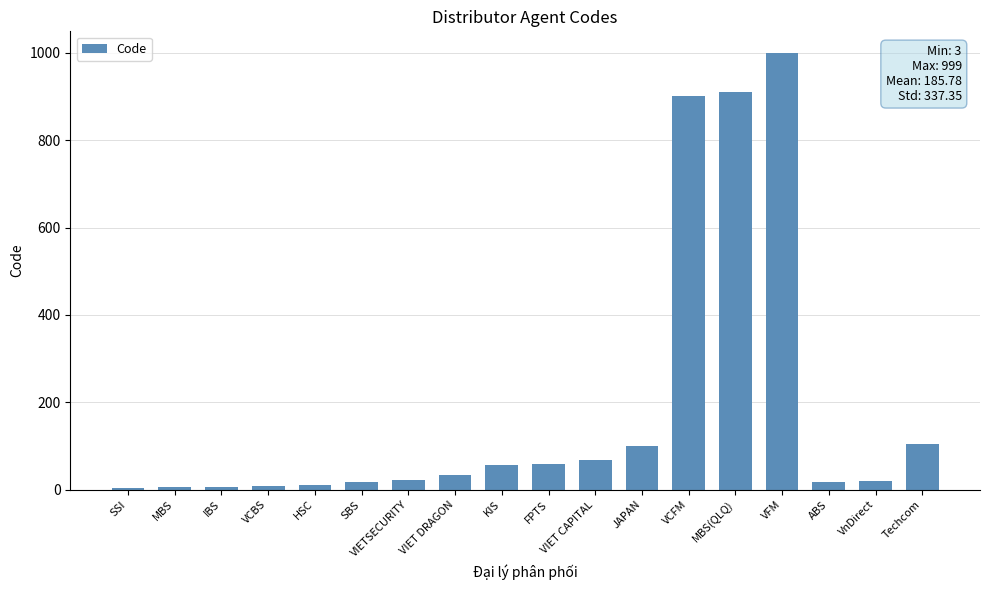

What is the greatest value displayed?

999